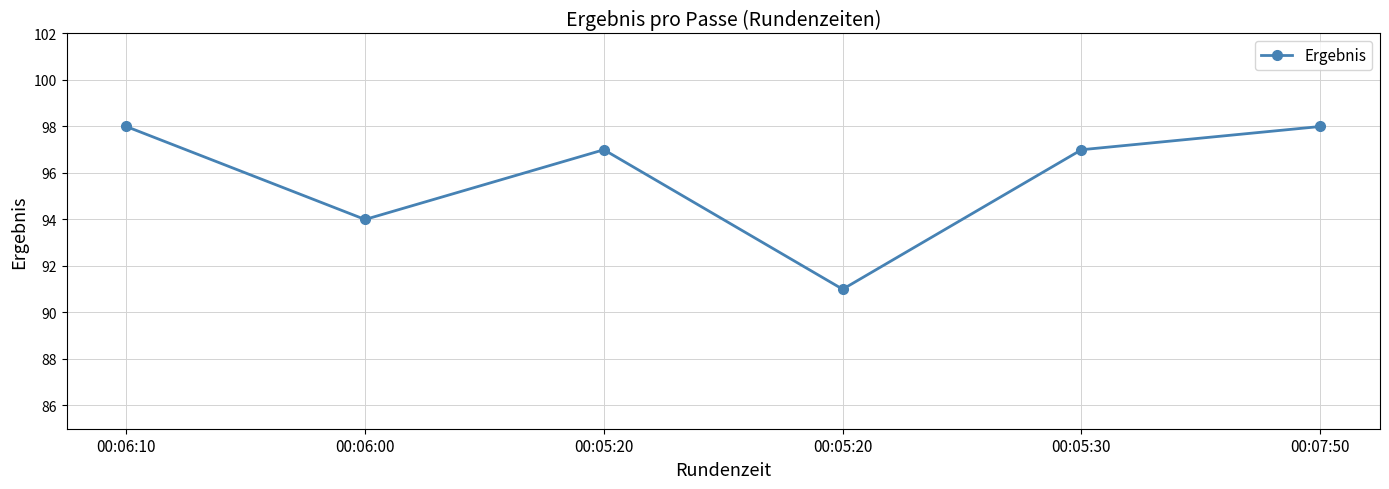

Reading left to right, what are all the values shown in this chart?

00:06:10=98	00:06:00=94	00:05:20=97	00:05:20=91	00:05:30=97	00:07:50=98